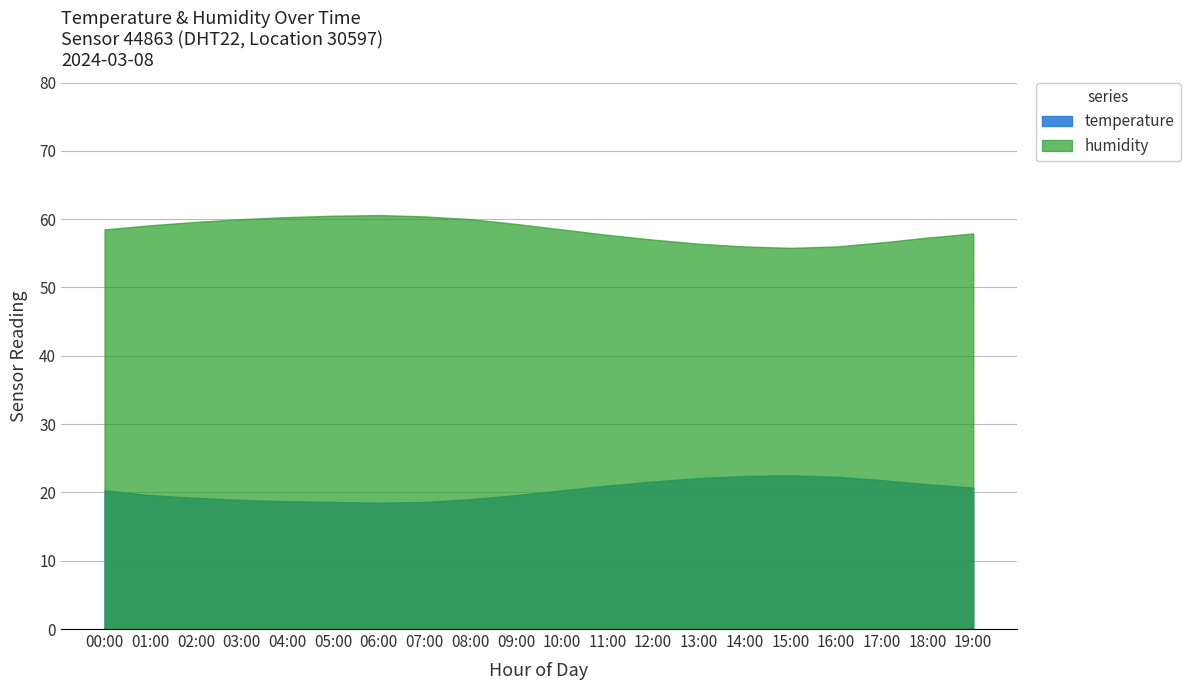

Between 11:00 and 07:00, which is larger?

11:00